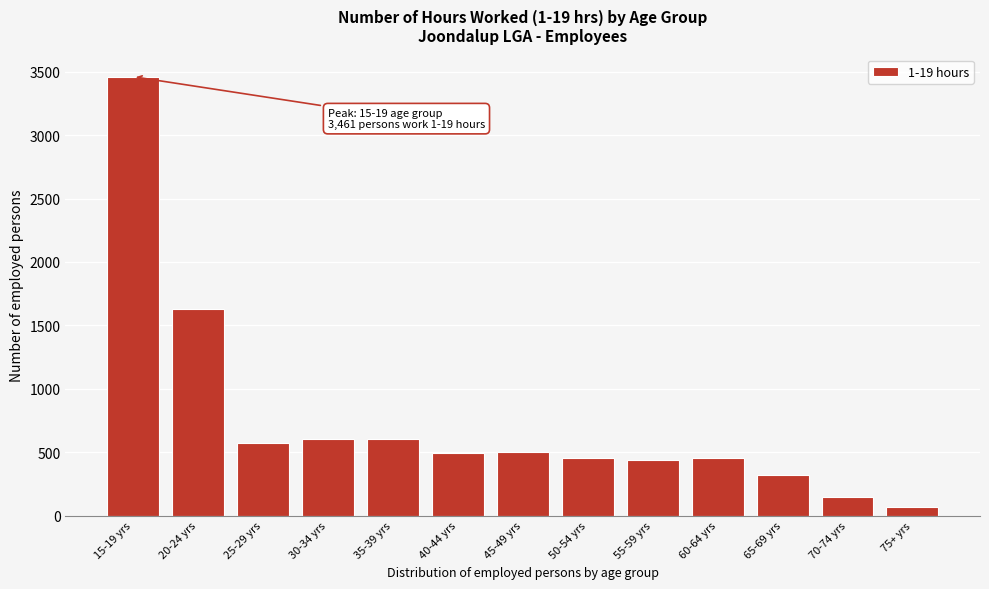

Is it true that the value at 45-49 yrs is 718?

False